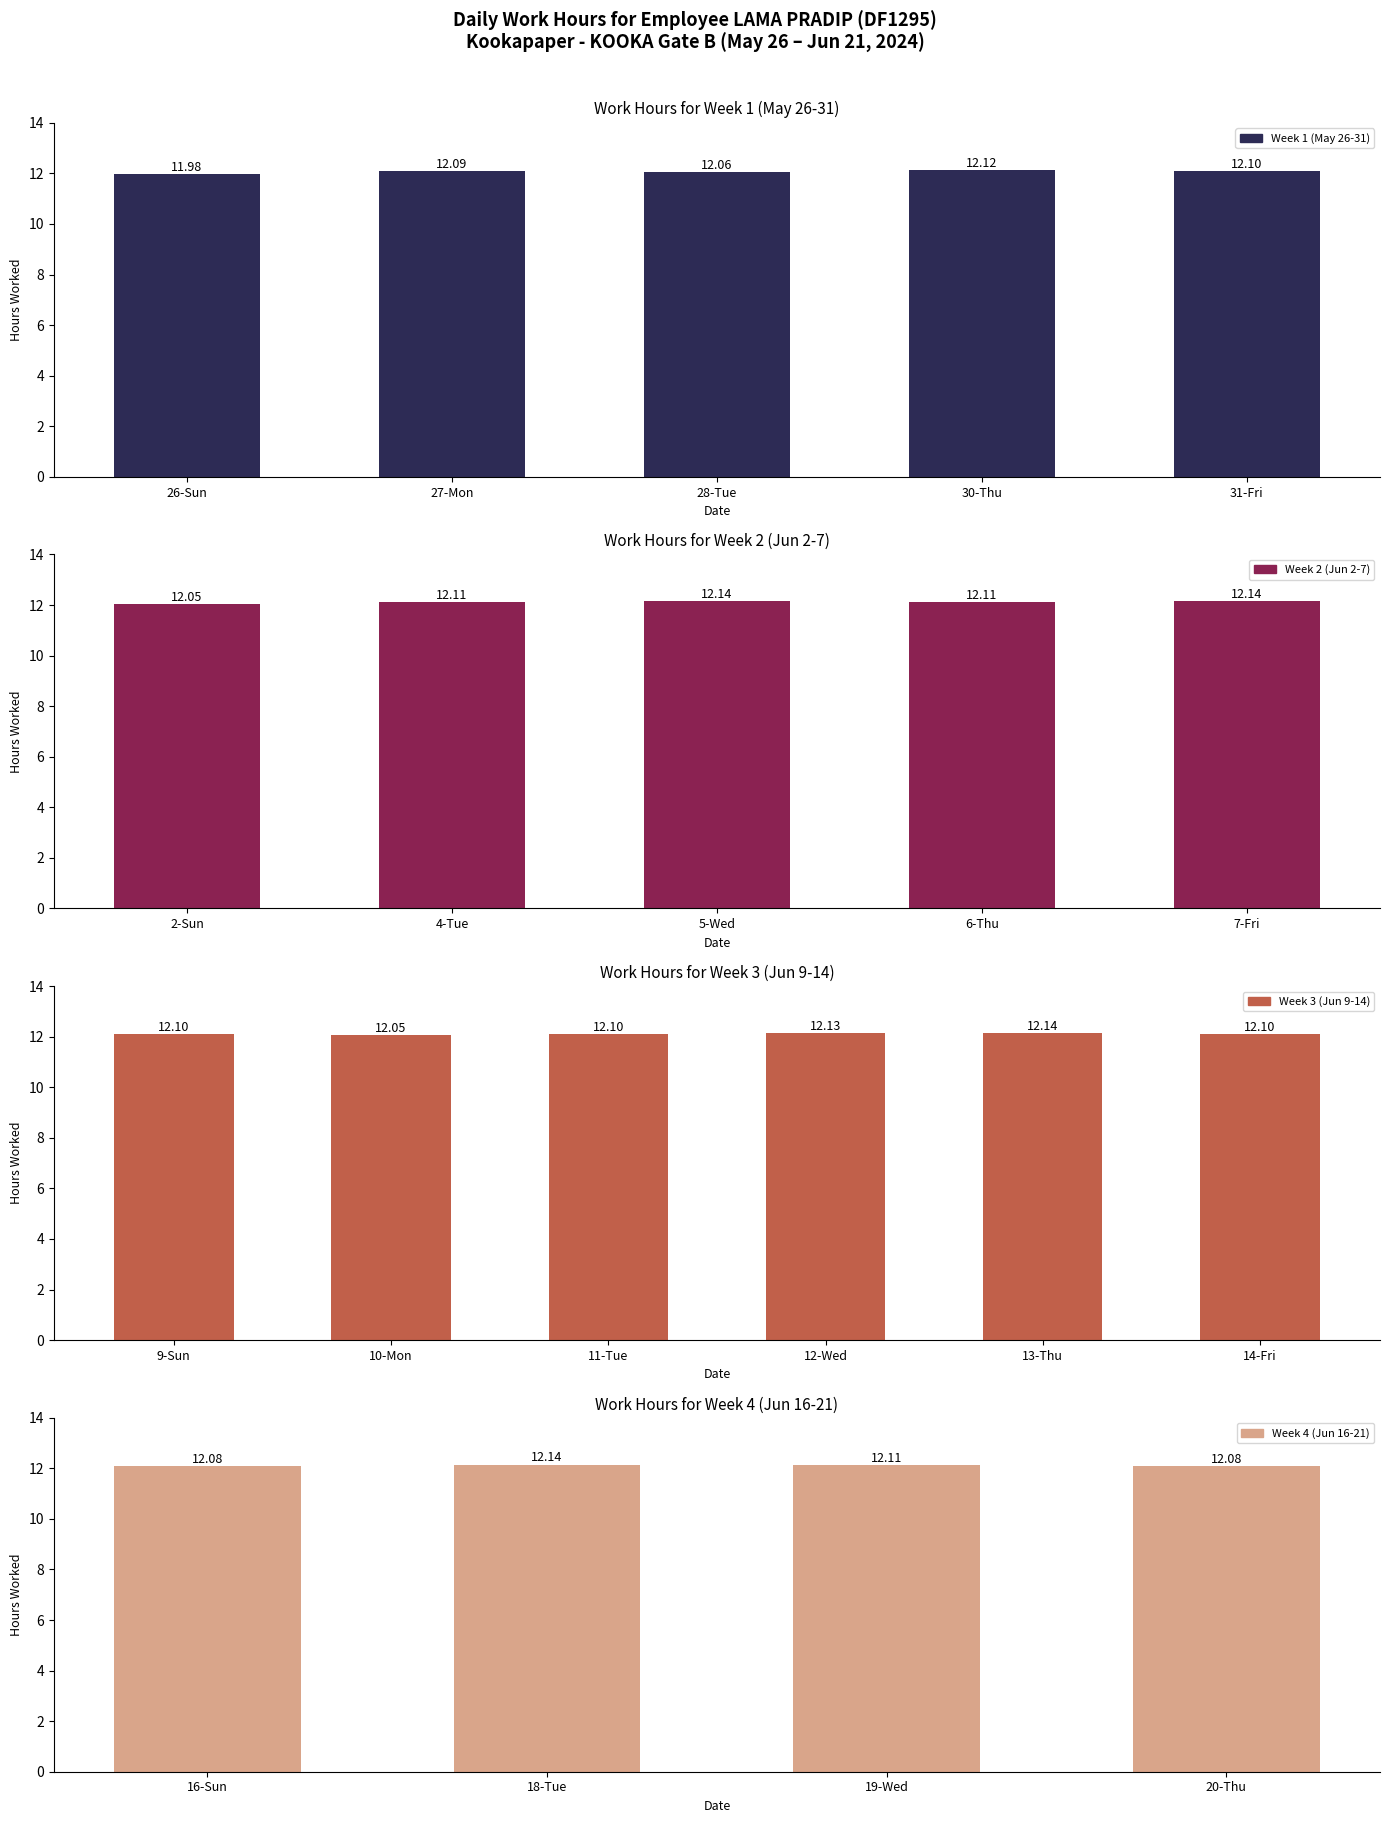

What is the difference between the maximum and second lowest values?

0.1